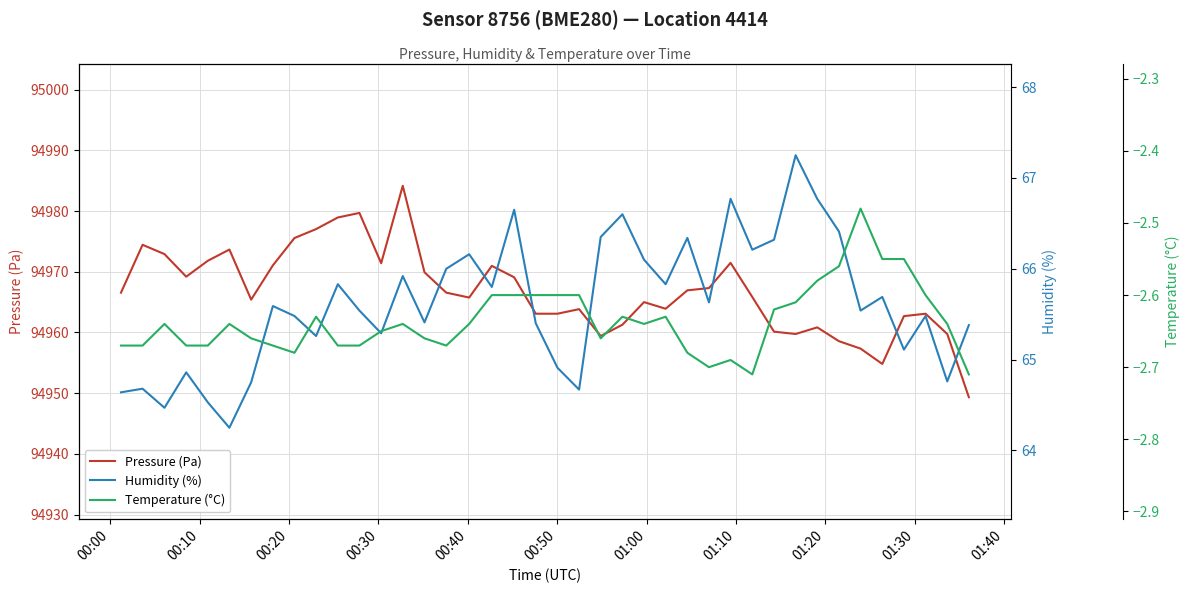

What is the minimum value for Pressure (Pa)?

94949.3